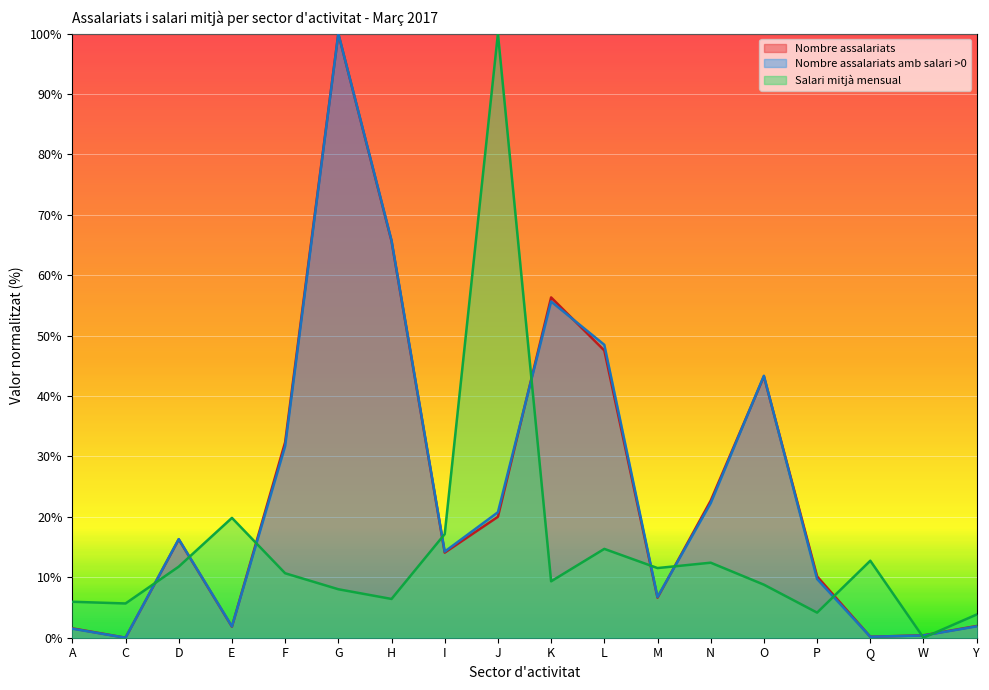

Which category has the lowest value in the Salari mitjà mensual series?

W